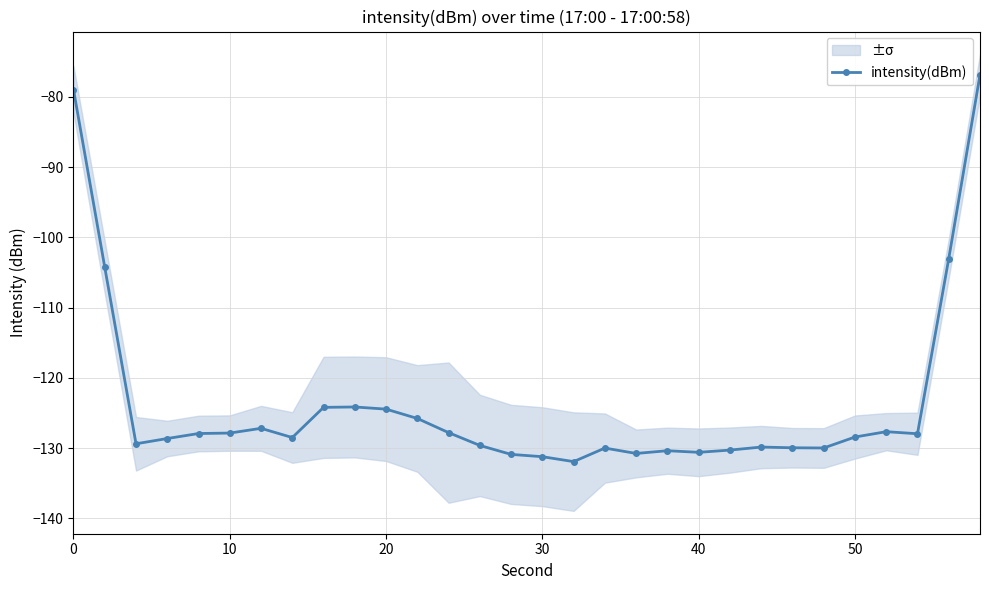

What is the lowest value of the intensity(dBm) series?

-131.9